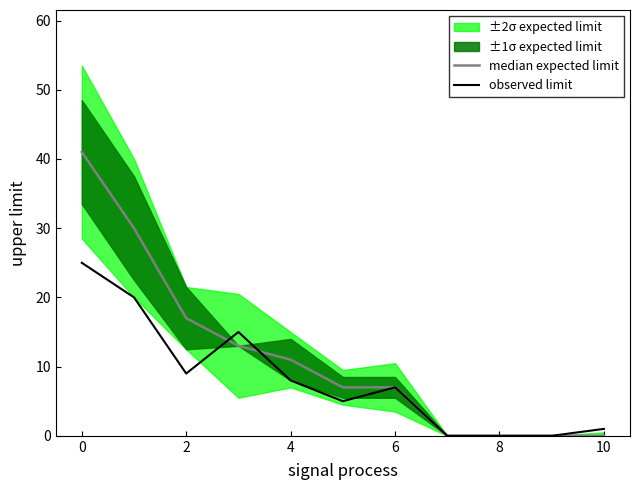

Is it true that observed limit equals 25 at 0?

True